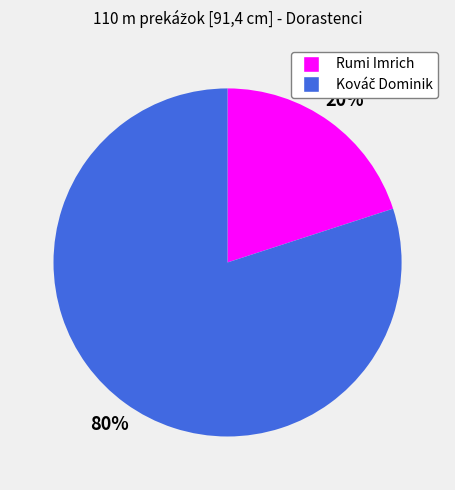

Is there any slice that represents more than half of the pie?

Yes